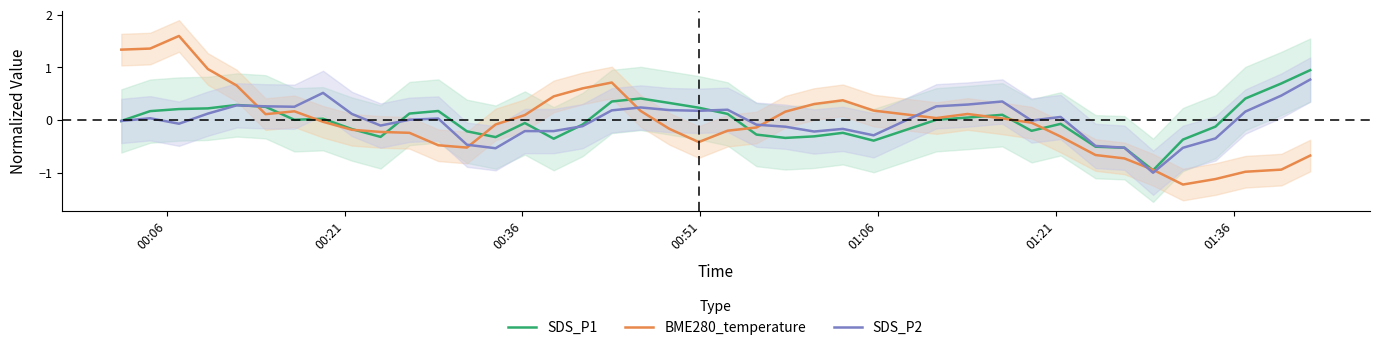

What is the maximum value for BME280_temperature?

1.6